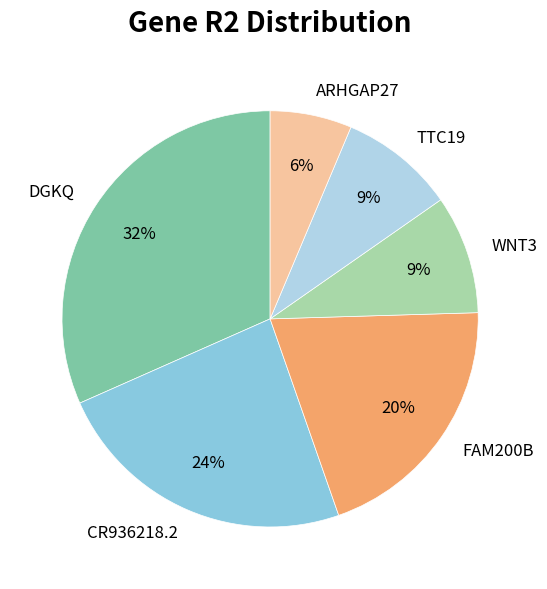

What is the smallest slice in the pie chart?

ARHGAP27